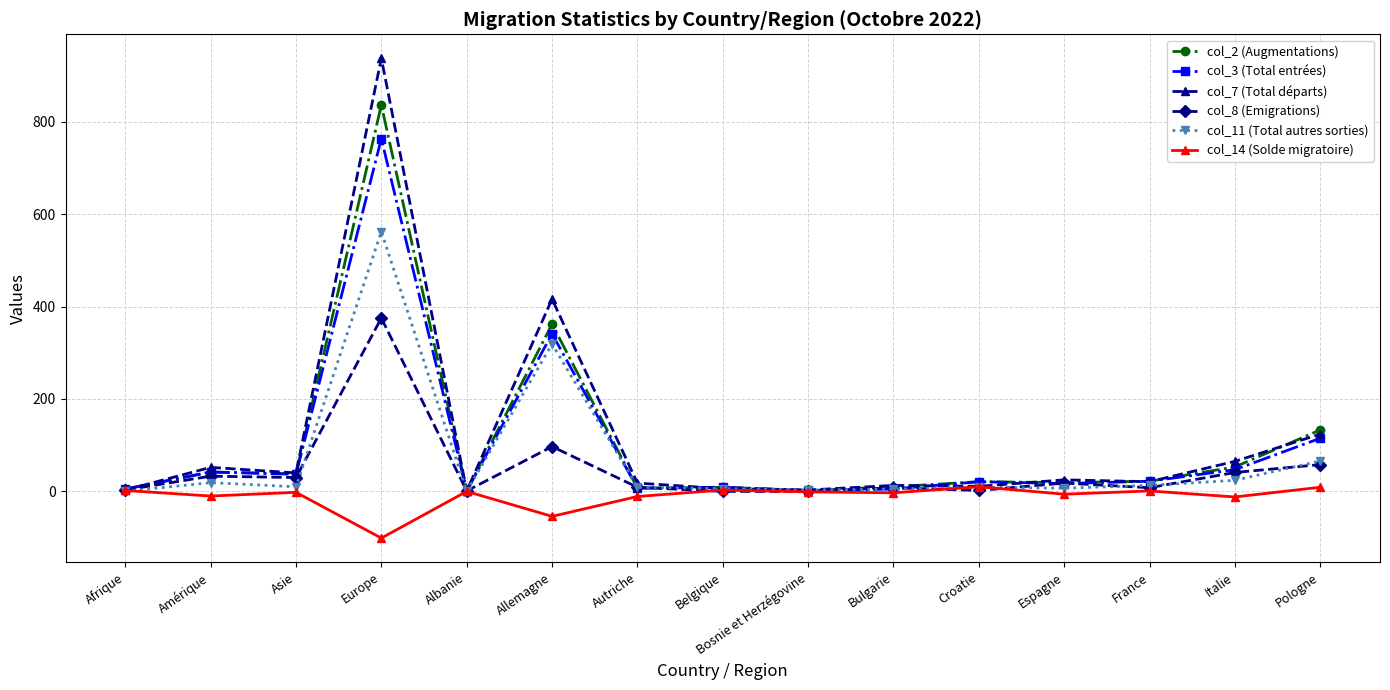

Which label corresponds to the largest value in the chart?

Europe